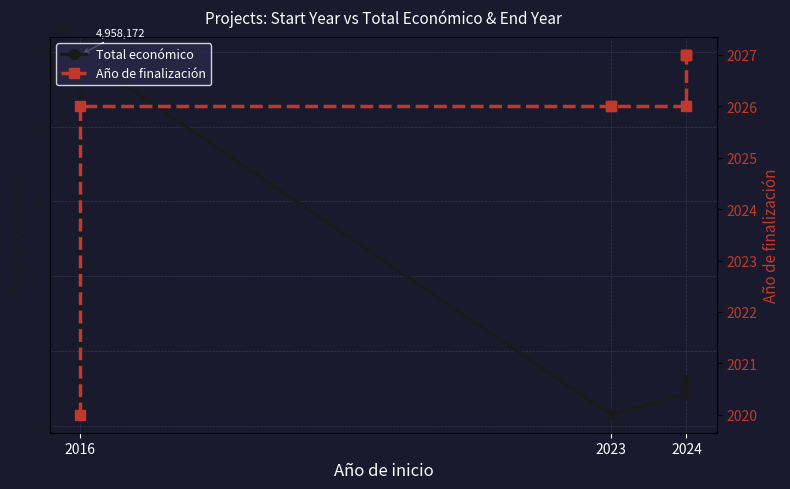

What is the sum of the Año de finalización values at 2016 and 2023?

4046